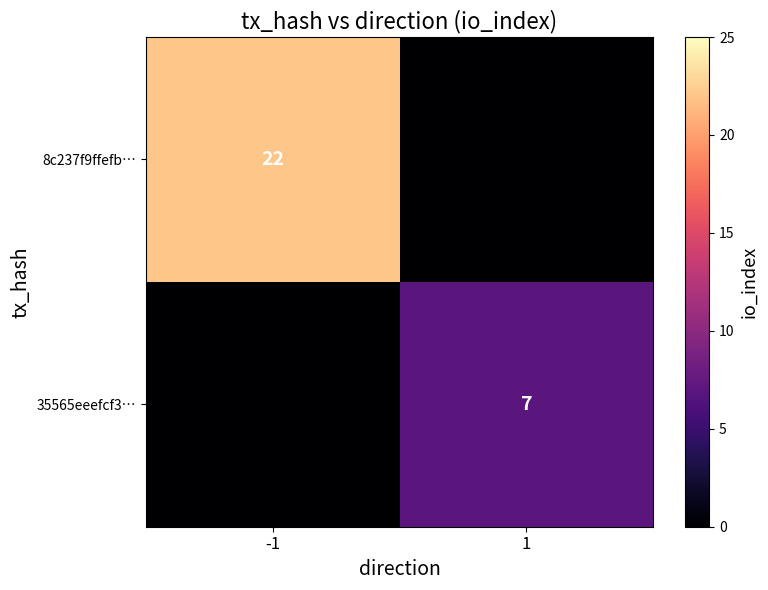

The value of 35565eeefcf3… at 1 is 7. True or false?

True